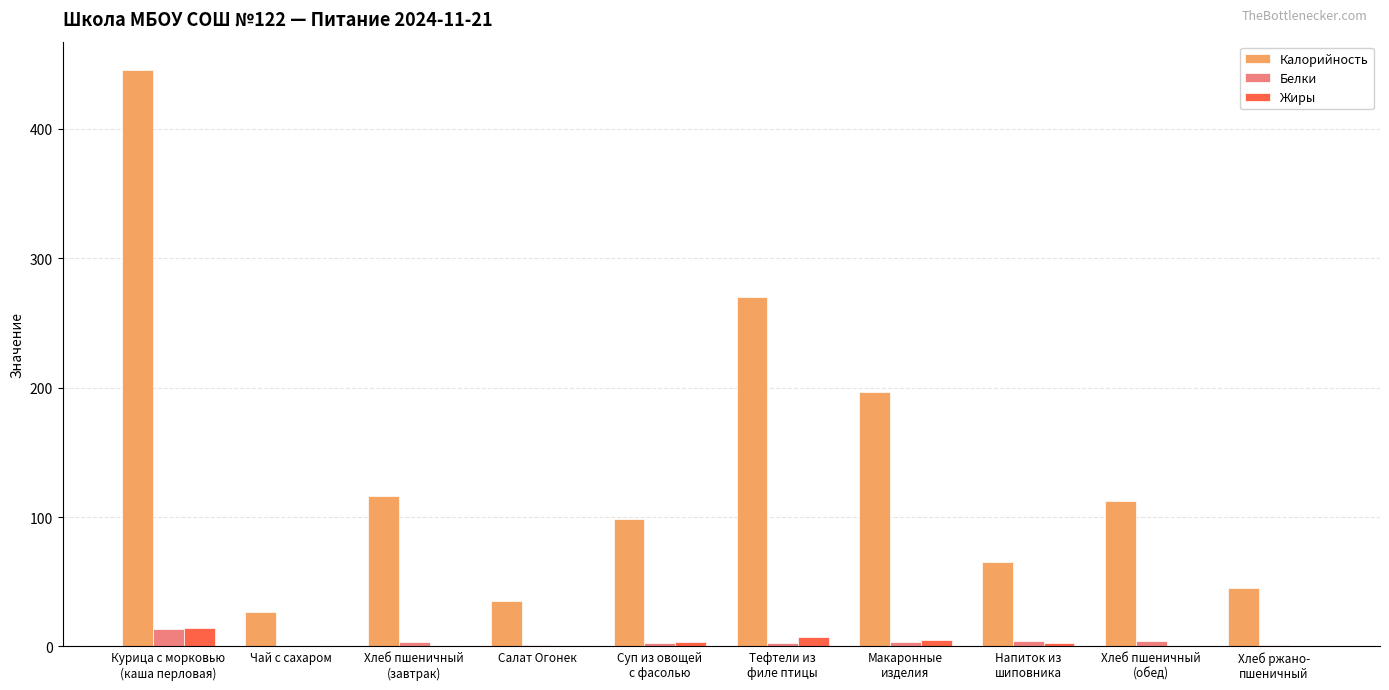

The value of Калорийность at Салат Огонек is 51.1. True or false?

False